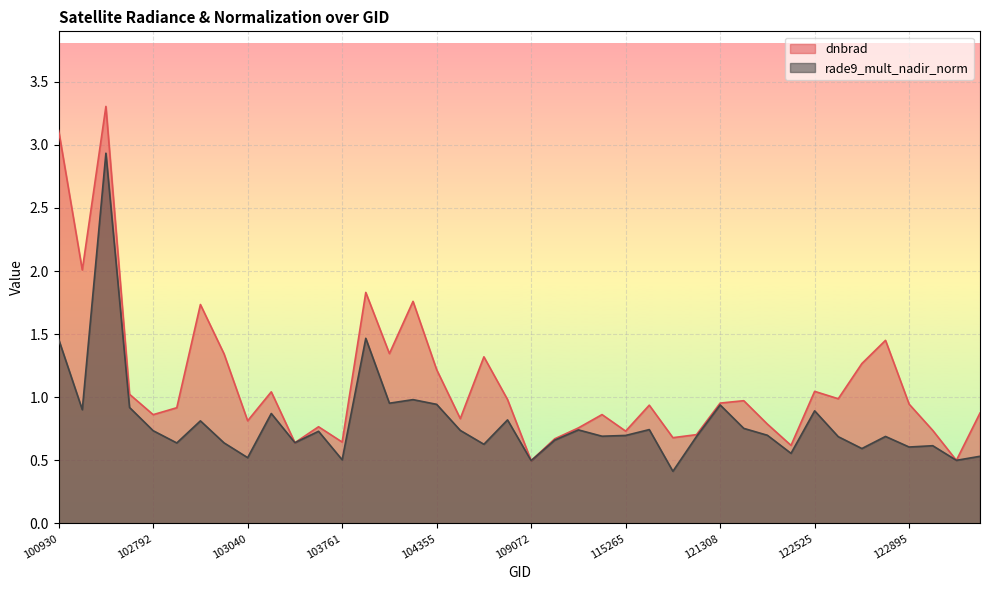

How many intersections are there between dnbrad and rade9_mult_nadir_norm?

4